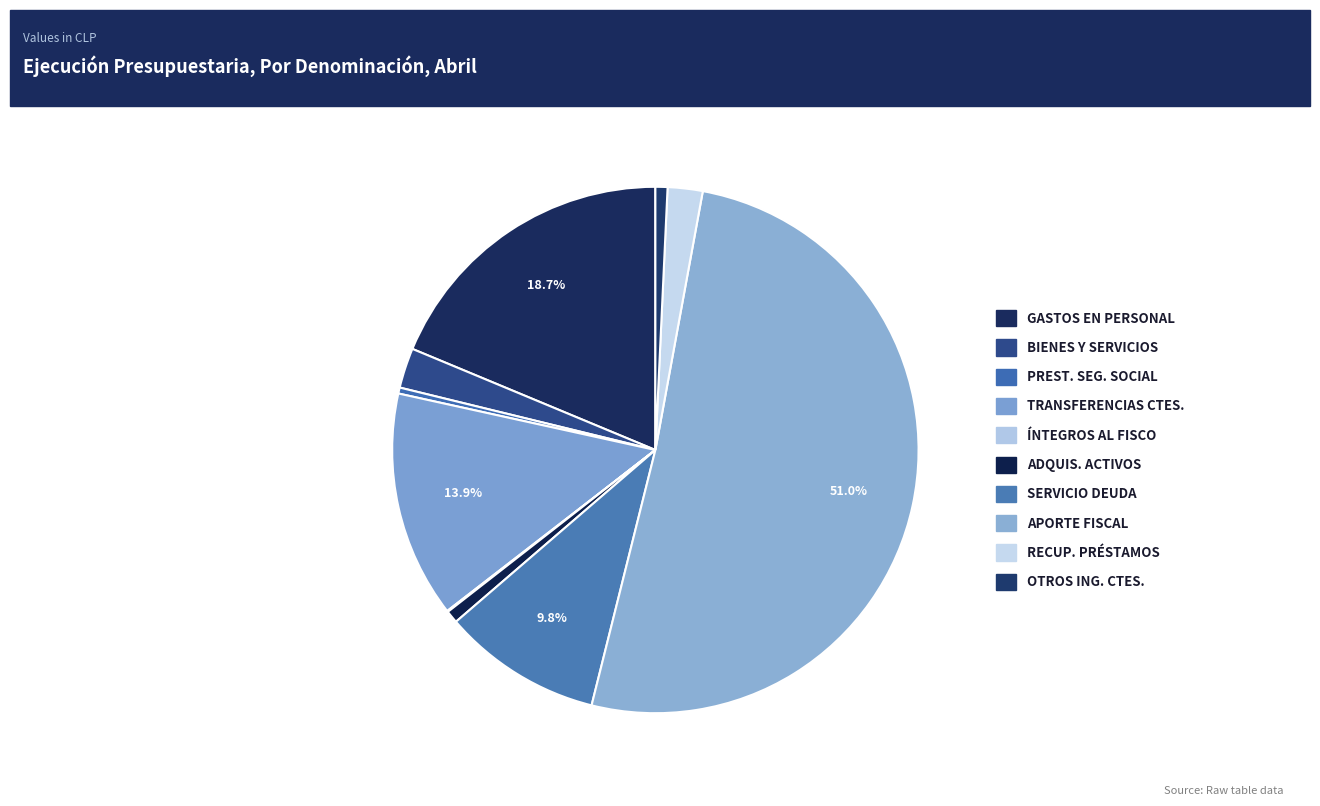

Is it true that GASTOS EN PERSONAL is 7% of the pie?

False